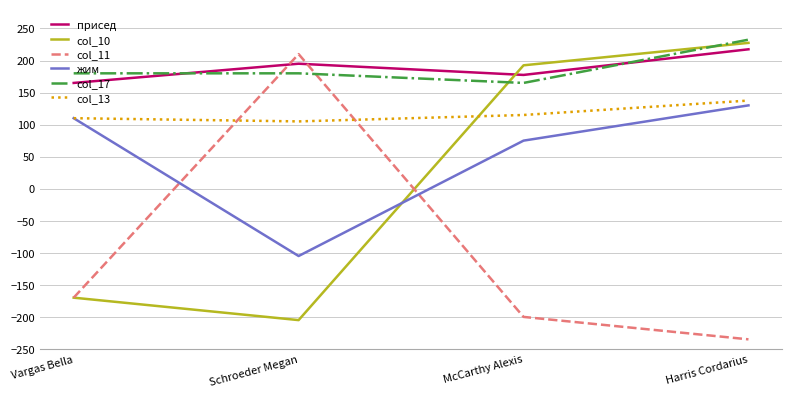

True or false: col_10 has a value of 373.1 at Harris Cordarius.

False